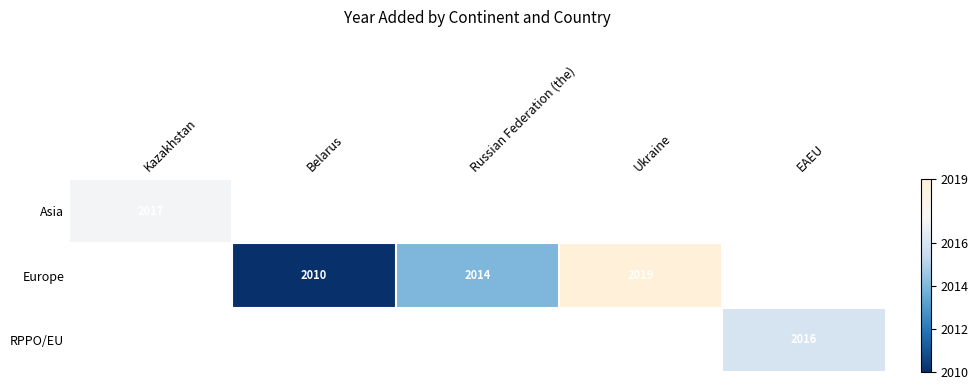

Is it true that Europe equals 3522 at Russian Federation (the)?

False